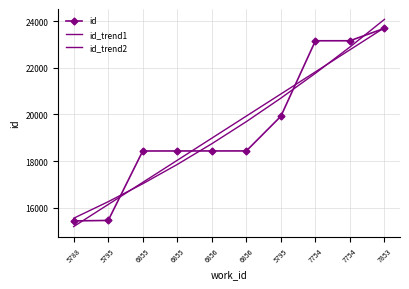

Where do id and id_trend1 first cross each other?

5788 and 5795